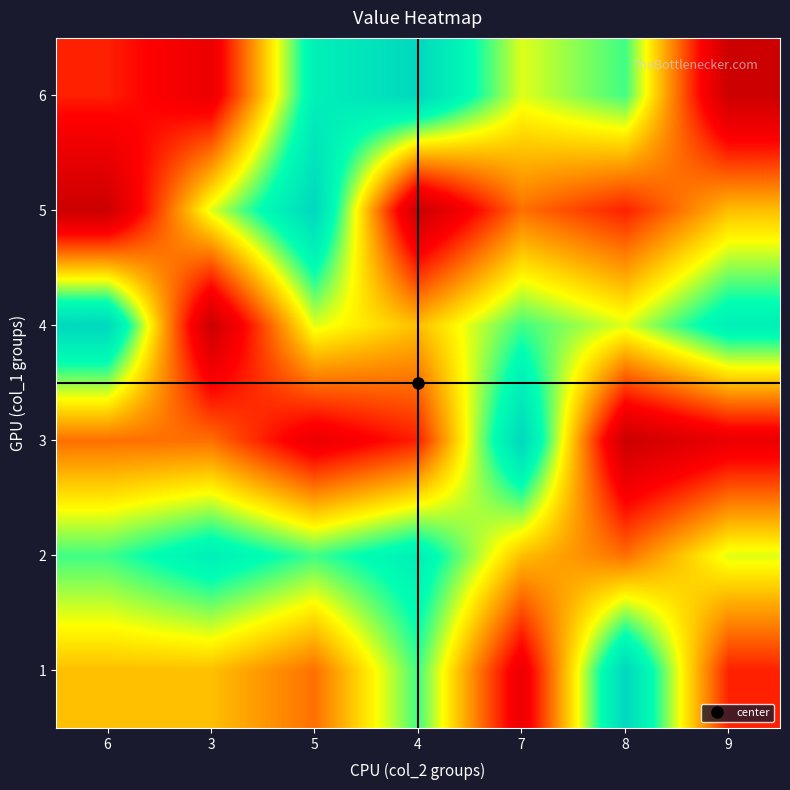

What is the difference between the highest and lowest values at 6?

8